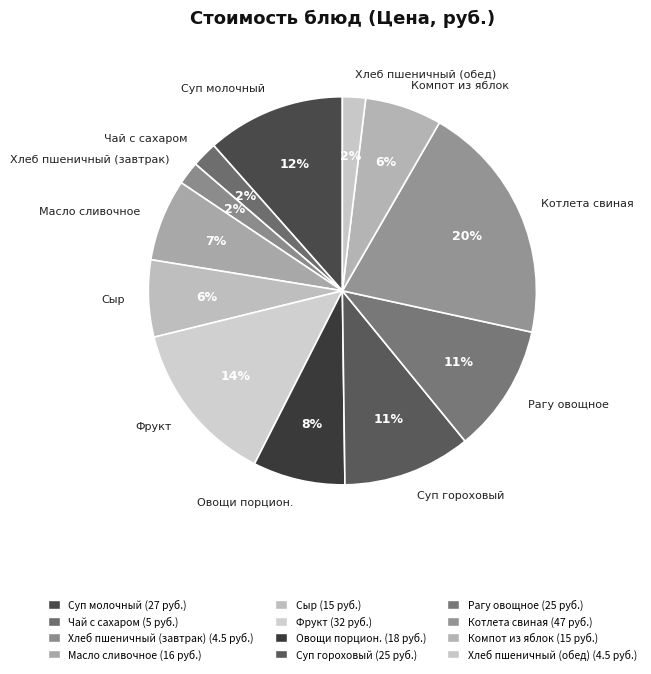

To the nearest percent, what is the average slice percentage?

8%